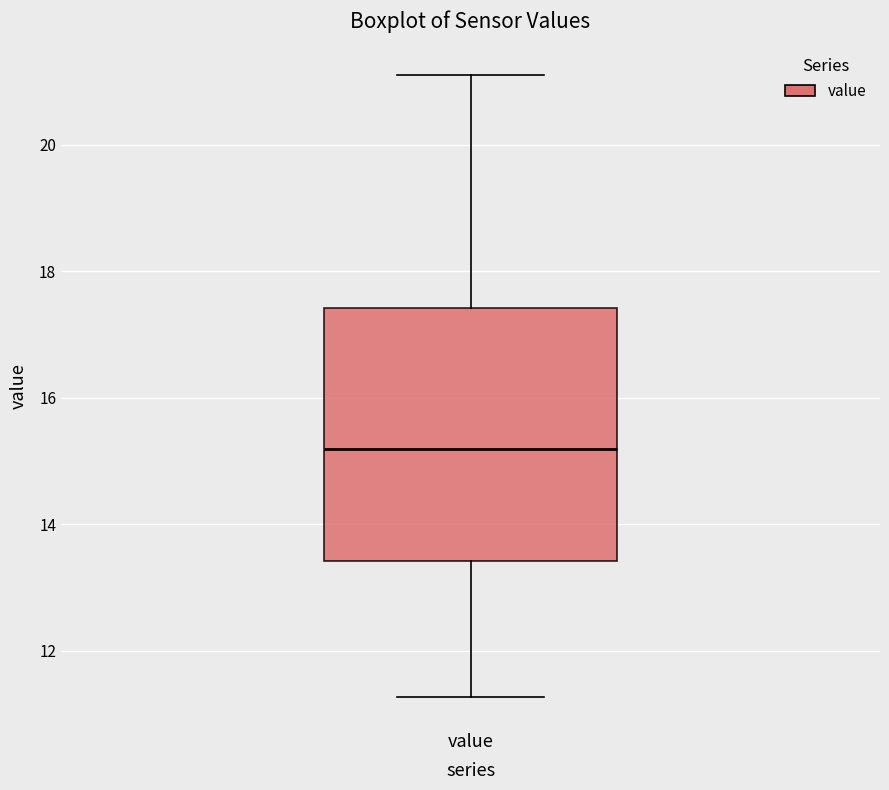

Transcribe this box plot: give where the median line is, the range the box spans, and where the two whiskers end, as read against the y-axis. The values are not printed on the chart, so give them approximately, as read against the axis.

median 15.2, box 13.4 to 17.4, whiskers 11.2 to 21.2